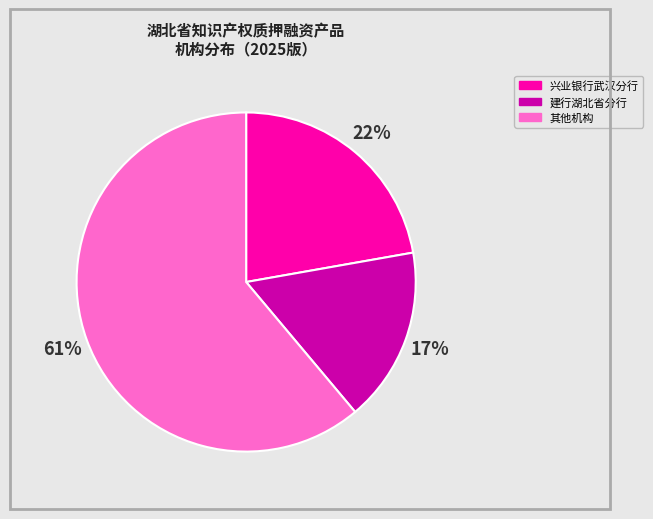

Is there a majority slice in this chart?

Yes